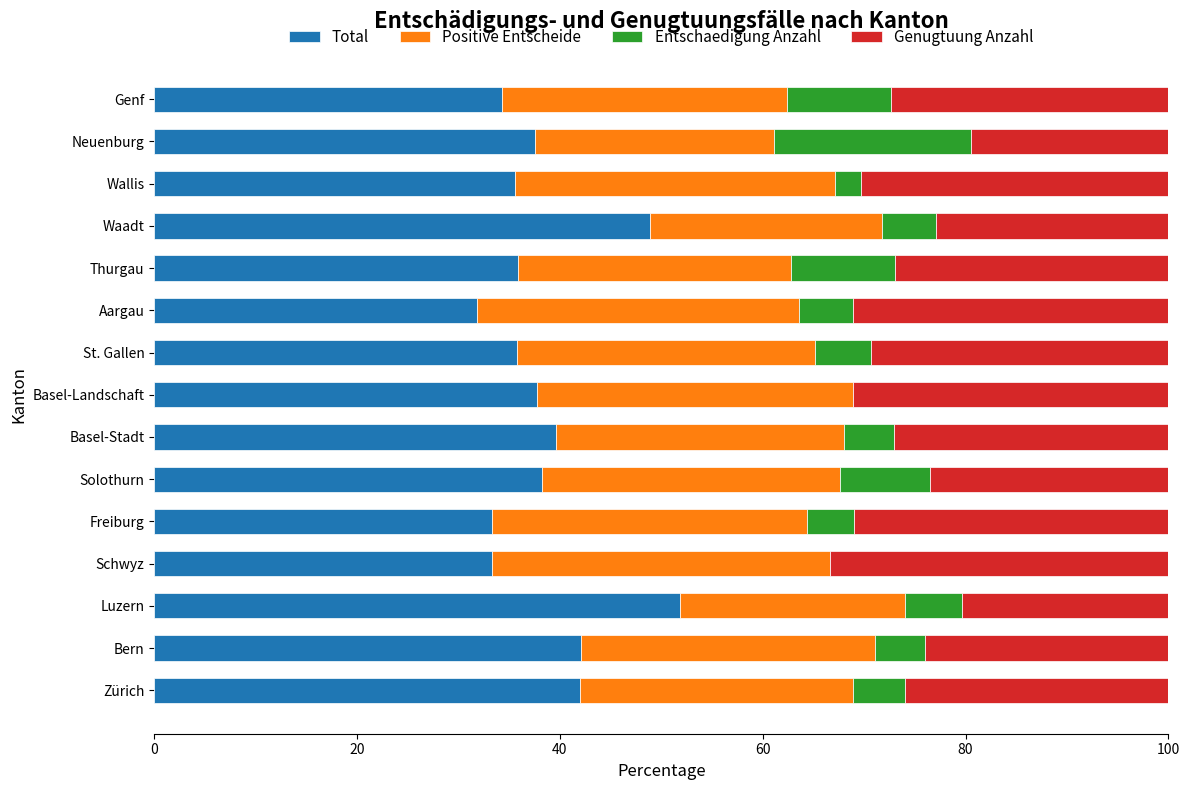

What is the total value across all series at Basel-Landschaft?

100.0